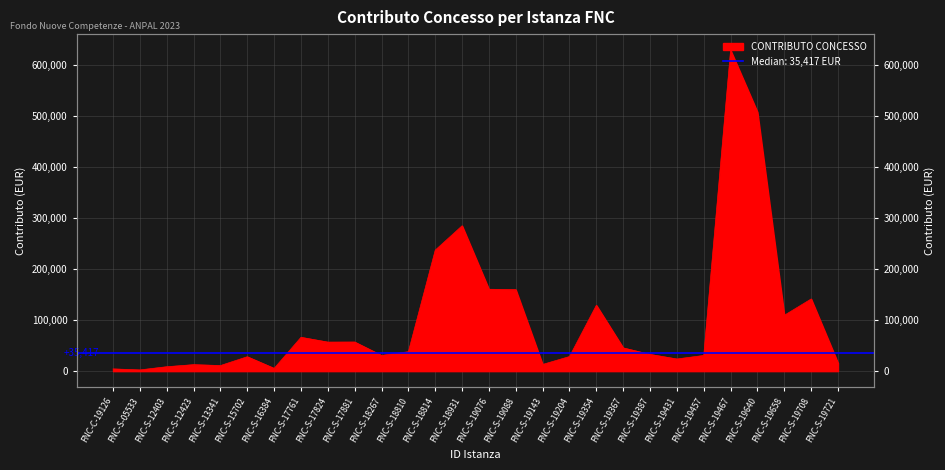

Does the chart display data point markers on the line(s)?

No